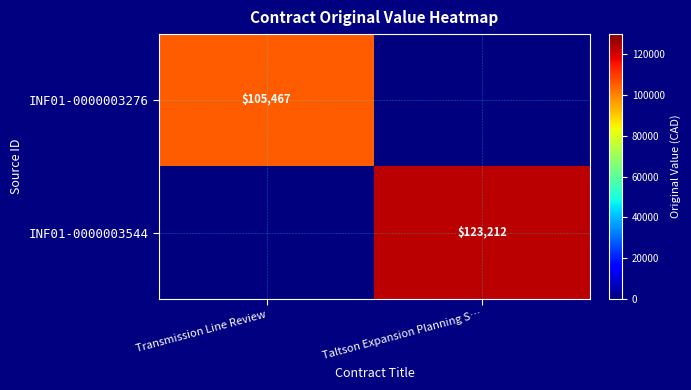

The value of INF01-0000003544 at Taltson Expansion Planning S… is 123212. True or false?

True